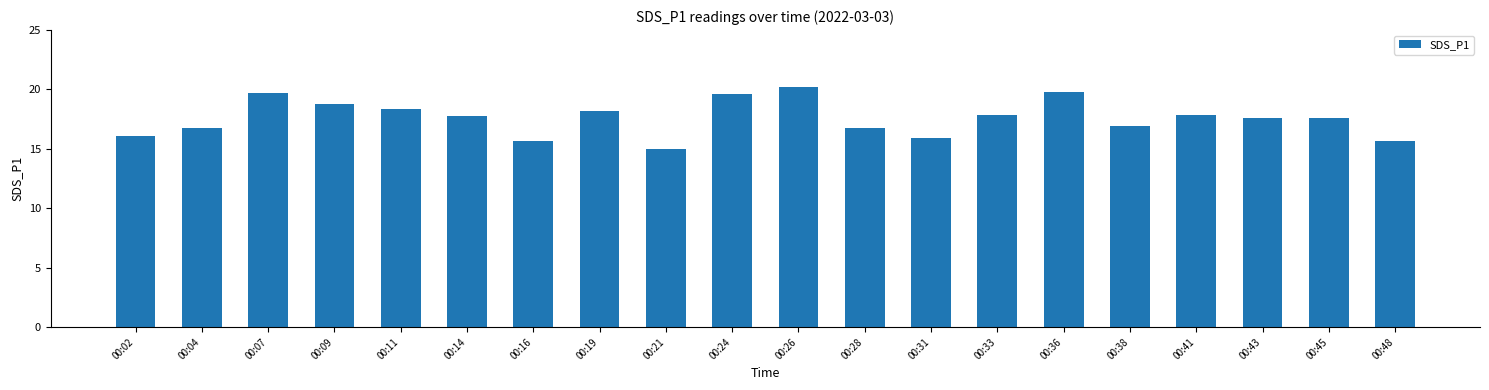

Read the value at 00:11.

18.4